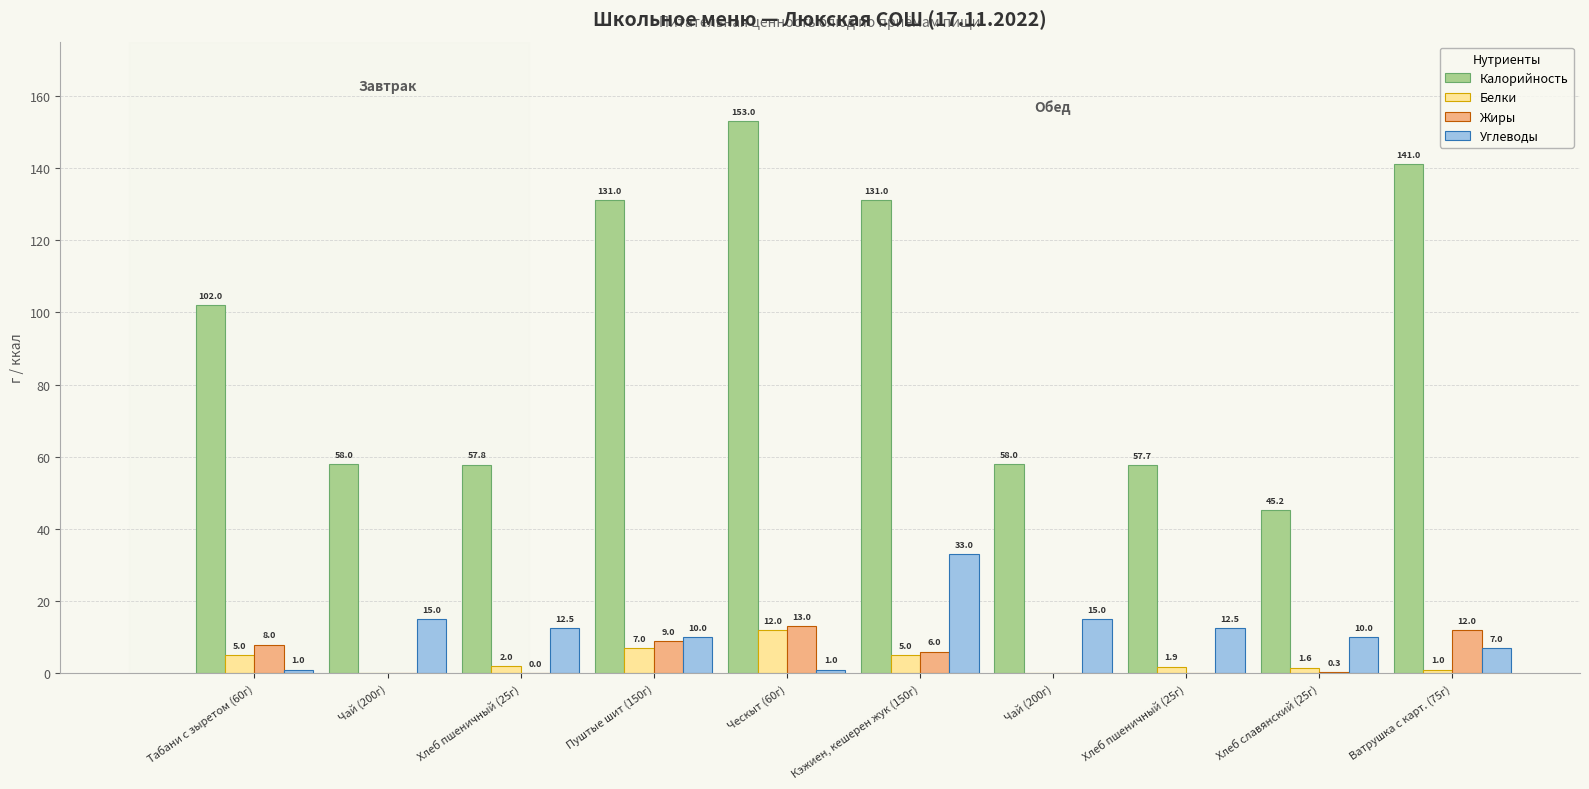

Reading left to right, transcribe all the data shown in this chart.

Калорийность: Табани с зыретом (60г)=102.0	Чай (200г)=58.0	Хлеб пшеничный (25г)=57.8	Пуштые шит (150г)=131.0	Ческыт (60г)=153.0	Кэжиен, кешерен жук (150г)=131.0	Чай (200г)=58.0	Хлеб пшеничный (25г)=57.7	Хлеб славянский (25г)=45.2	Ватрушка с карт. (75г)=141.0
Белки: Табани с зыретом (60г)=5.0	Чай (200г)=0.0	Хлеб пшеничный (25г)=2.0	Пуштые шит (150г)=7.0	Ческыт (60г)=12.0	Кэжиен, кешерен жук (150г)=5.0	Чай (200г)=0.0	Хлеб пшеничный (25г)=1.9	Хлеб славянский (25г)=1.6	Ватрушка с карт. (75г)=1.0
Жиры: Табани с зыретом (60г)=8.0	Чай (200г)=0.0	Хлеб пшеничный (25г)=0.0	Пуштые шит (150г)=9.0	Ческыт (60г)=13.0	Кэжиен, кешерен жук (150г)=6.0	Чай (200г)=0.0	Хлеб пшеничный (25г)=0.0	Хлеб славянский (25г)=0.3	Ватрушка с карт. (75г)=12.0
Углеводы: Табани с зыретом (60г)=1.0	Чай (200г)=15.0	Хлеб пшеничный (25г)=12.5	Пуштые шит (150г)=10.0	Ческыт (60г)=1.0	Кэжиен, кешерен жук (150г)=33.0	Чай (200г)=15.0	Хлеб пшеничный (25г)=12.5	Хлеб славянский (25г)=10.0	Ватрушка с карт. (75г)=7.0